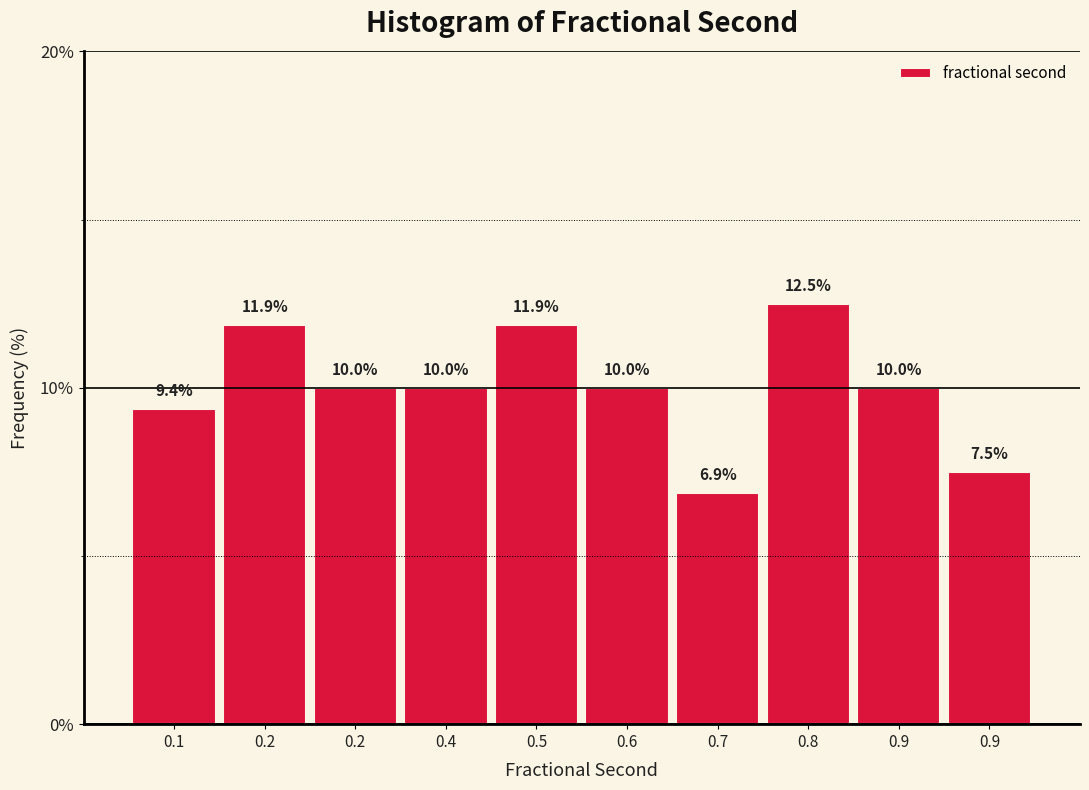

How many bars are there in total?

10